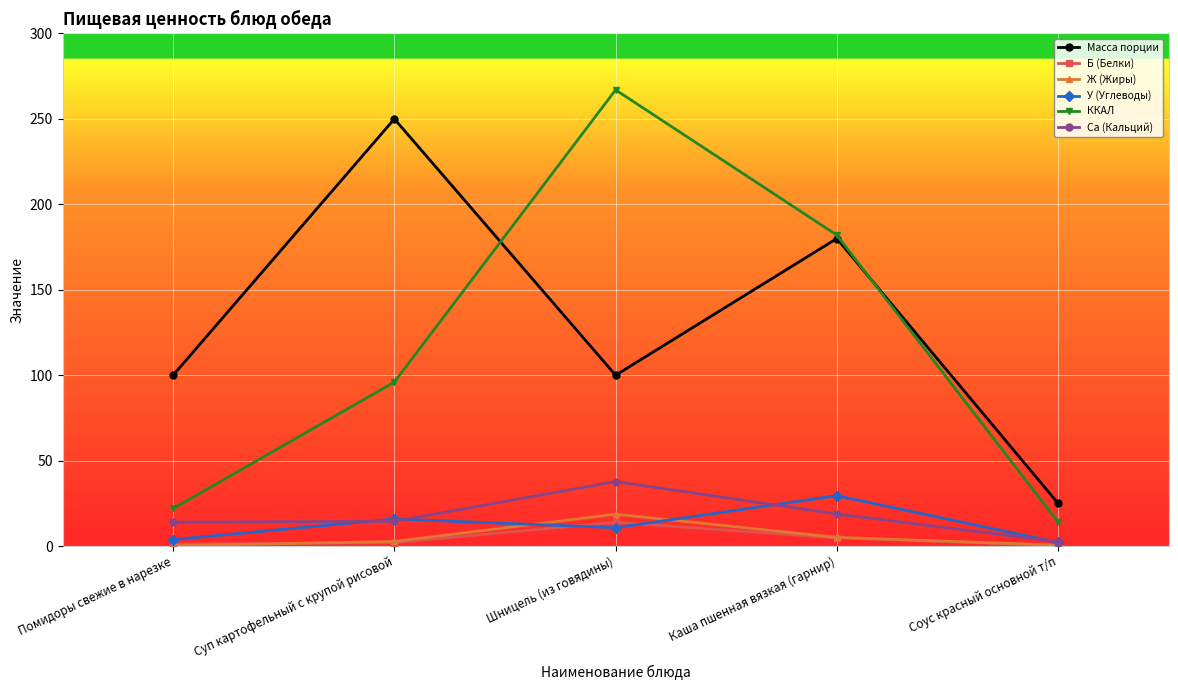

What is the highest value of the Б (Белки) series?

13.9